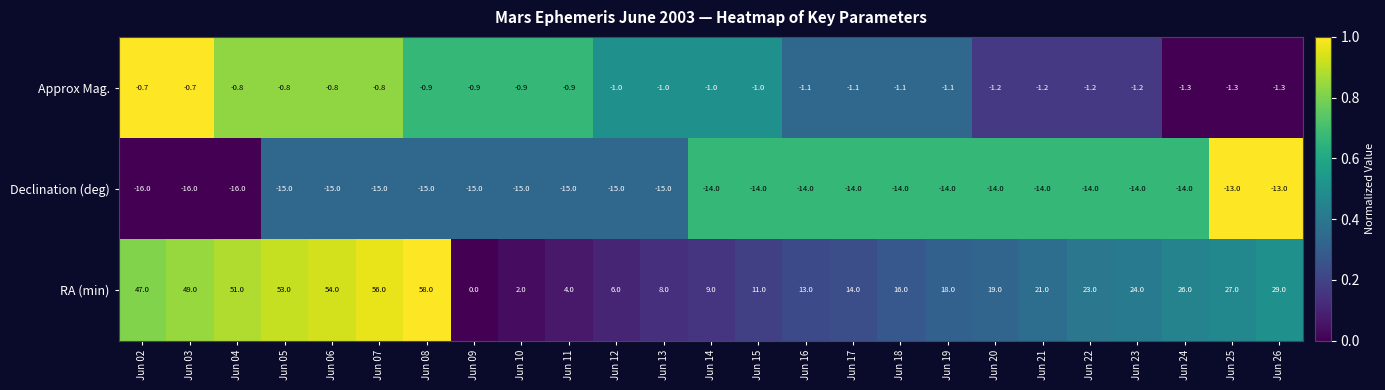

The value of Approx Mag. at Jun 23 is -2.0. True or false?

False